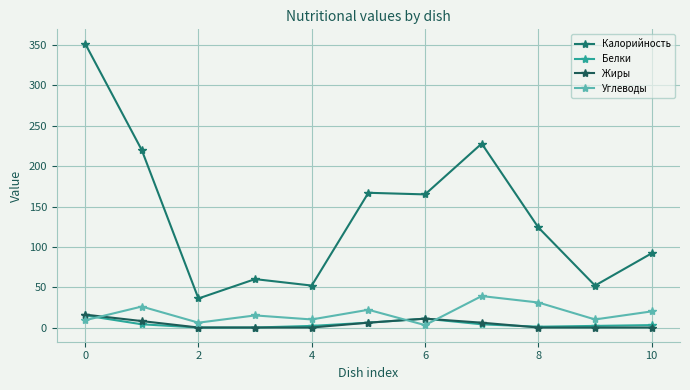

What are all the series names shown in the legend?

Калорийность, Белки, Жиры, Углеводы